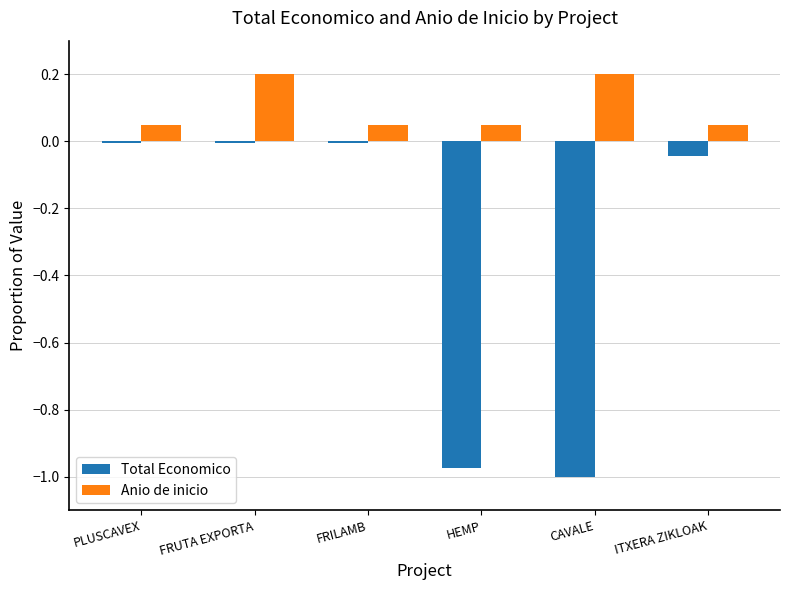

Between HEMP and ITXERA ZIKLOAK, which series saw the biggest shift?

Total Economico